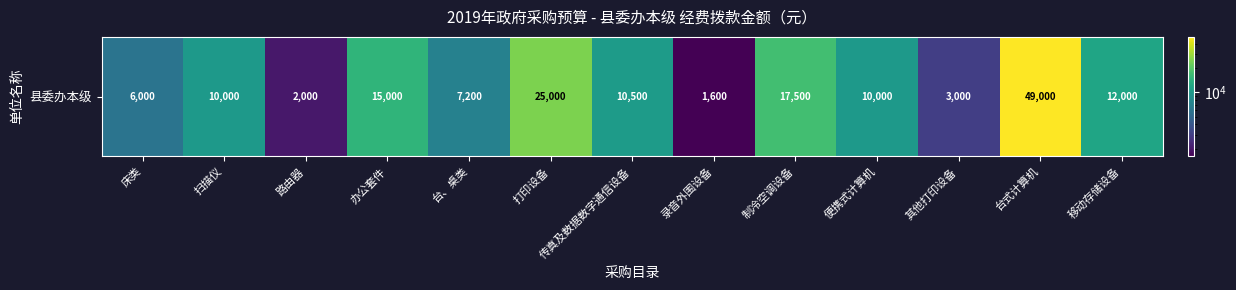

What is the sum of all values?

168800